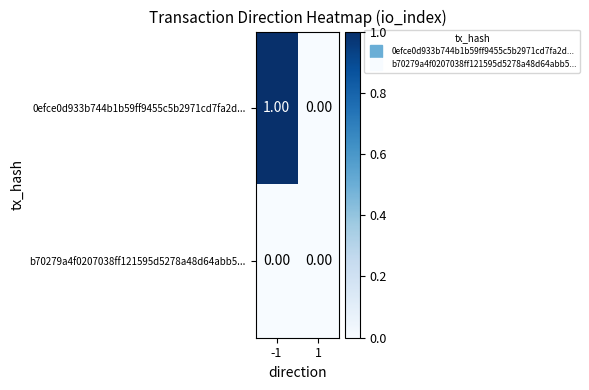

At which category is the sum across all series the highest?

-1